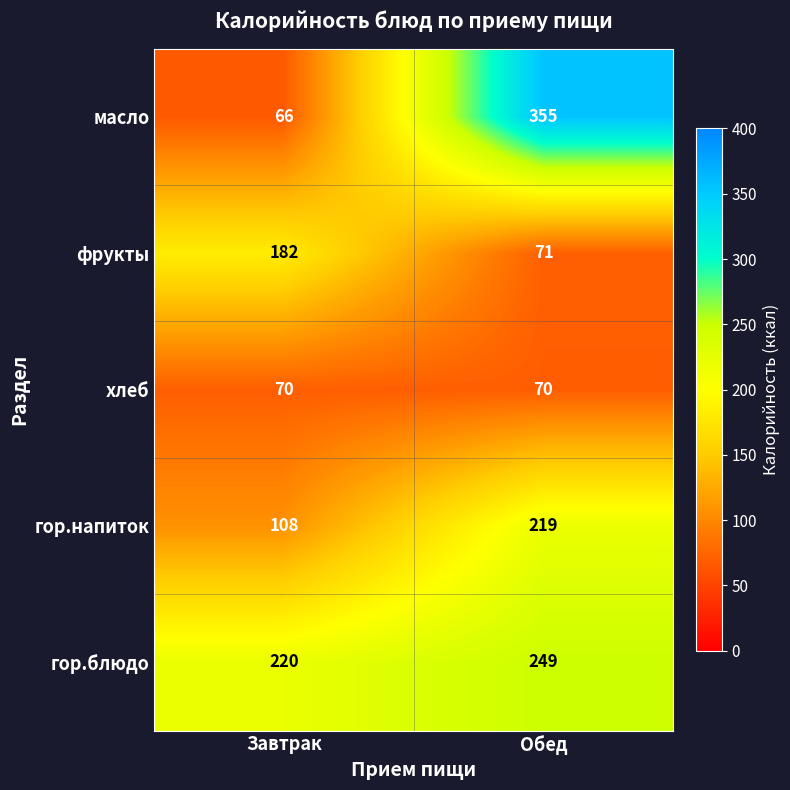

What is the total value across all series at Обед?

964